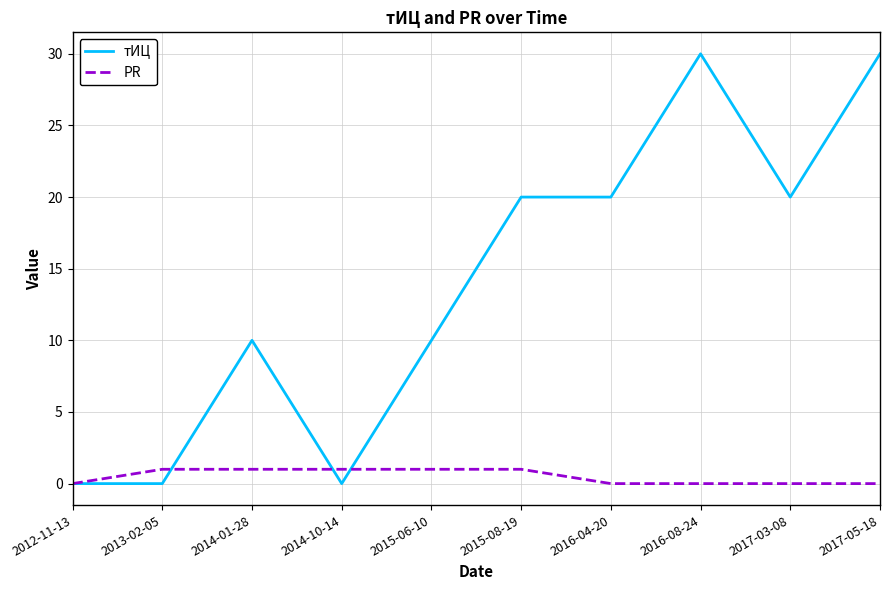

Count the тИЦ values in the range 0 to 20.

8